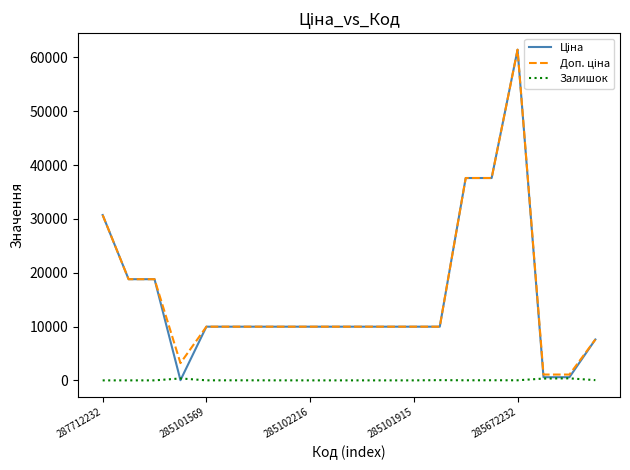

True or false: Ціна has more than 0 interior local peaks.

True